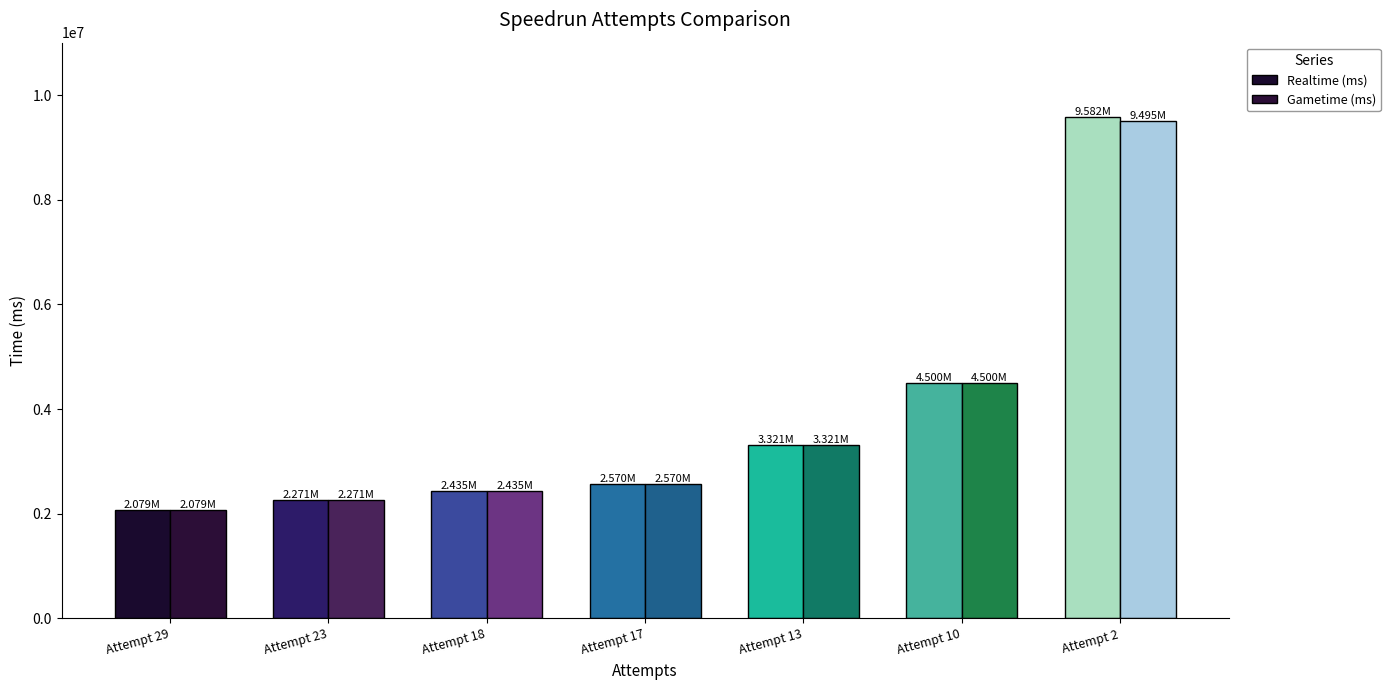

Read the Gametime (ms) value at Attempt 17, to the nearest 50.

2569800